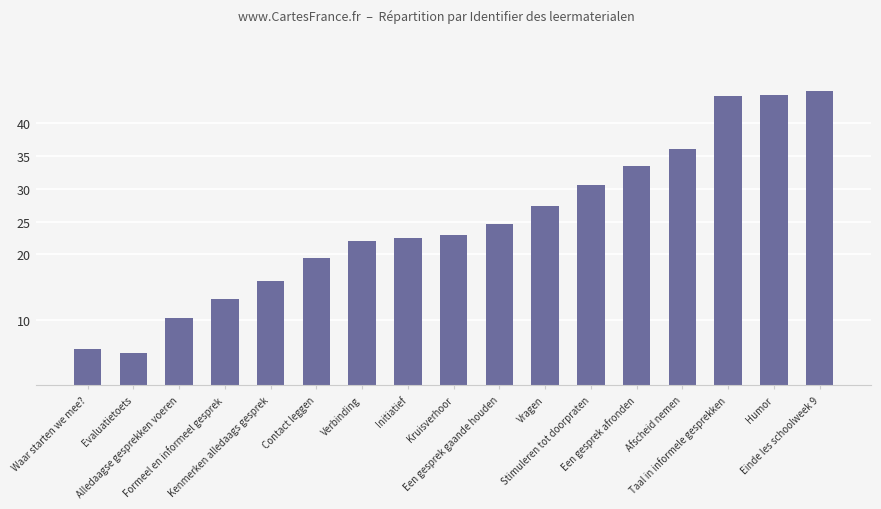

Which category has the highest value across all series?

Einde les schoolweek 9